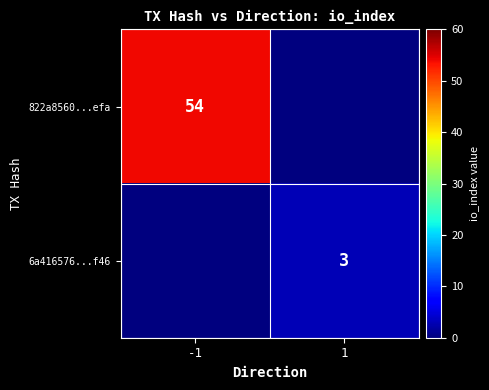

True or false: 822a8560...efa has a value of 54 at -1.

True